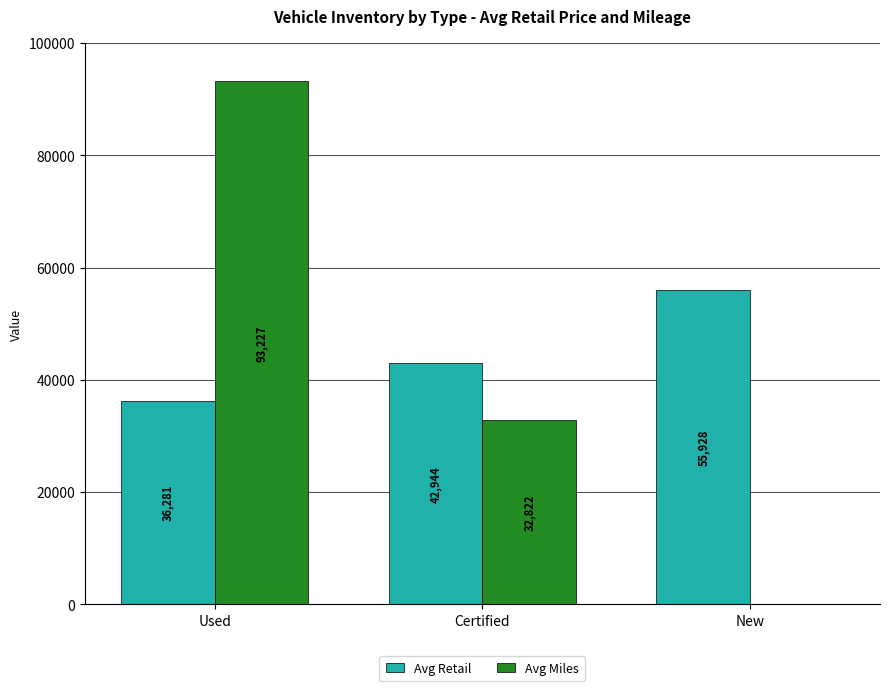

At which category is the sum across all series the highest?

Used